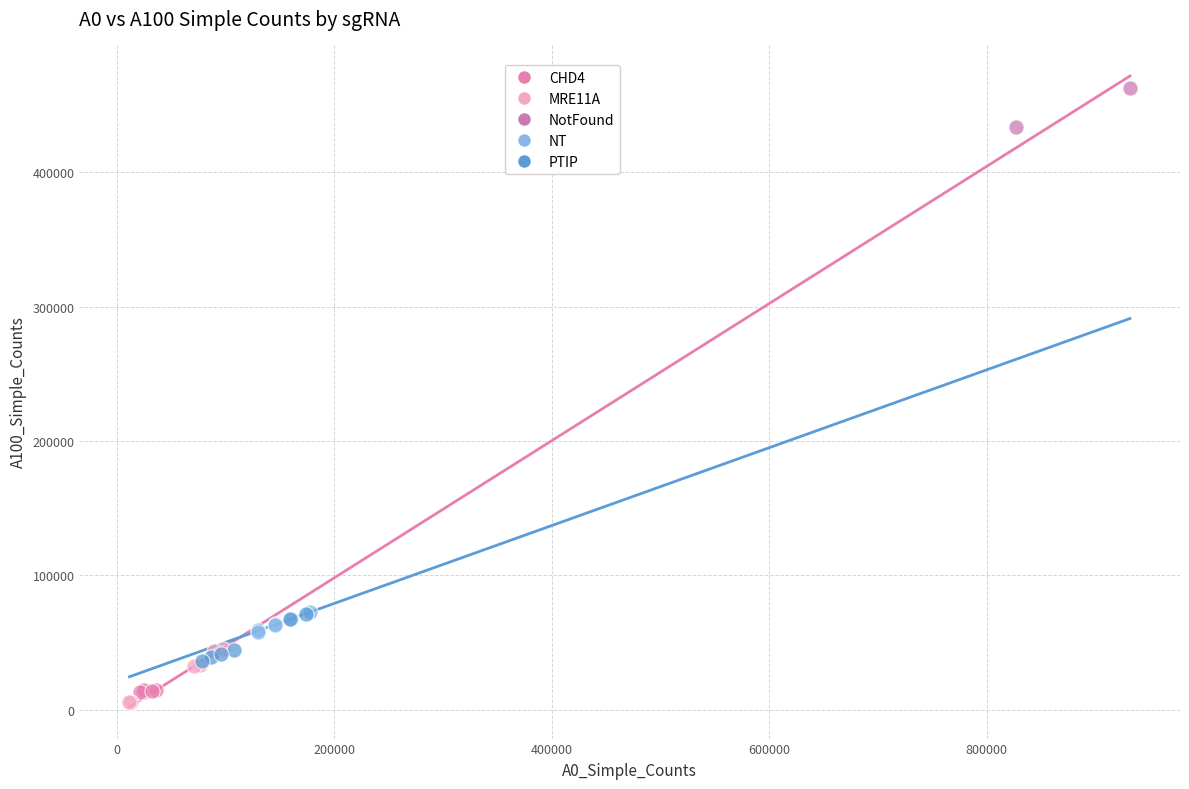

Which series contains the highest Y value?

NotFound